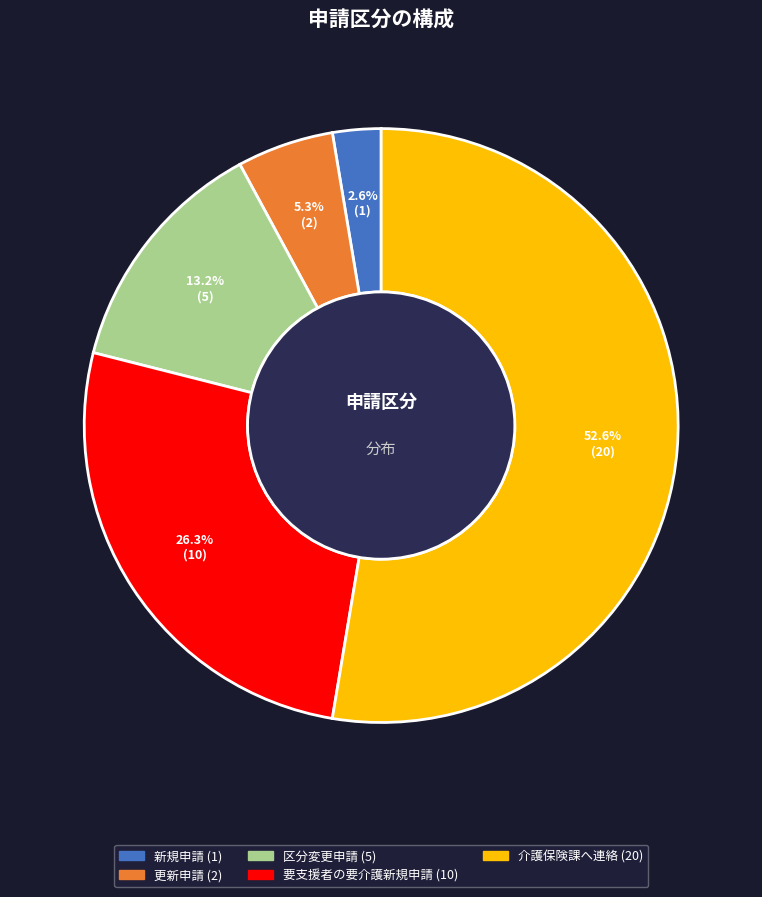

Approximately how many times larger is the value at 介護保険課へ連絡 compared to 区分変更申請?

4.0